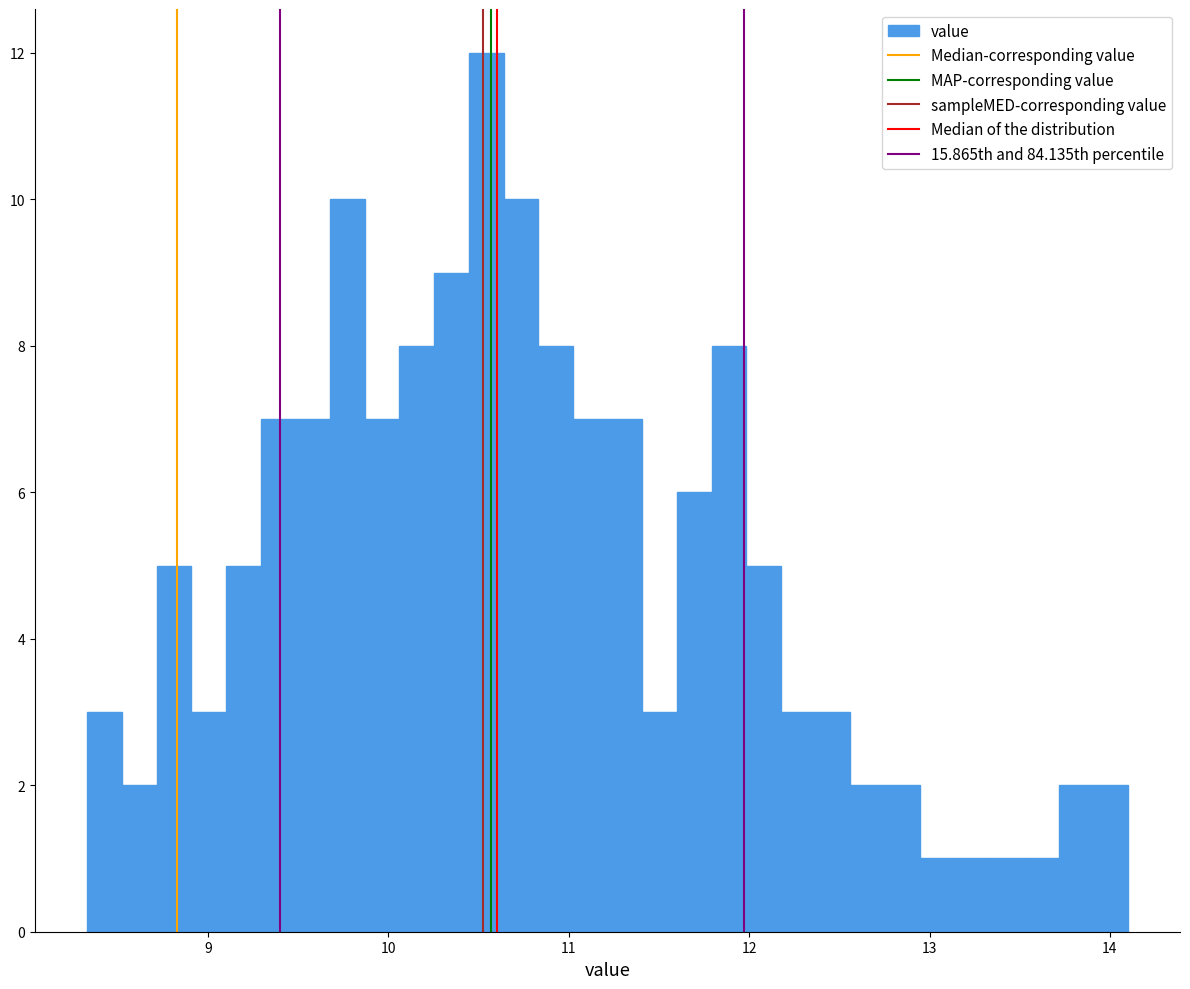

Around what value on the x-axis is the tallest bar? Give the approximate position of its centre, as read against the axis.

10.5